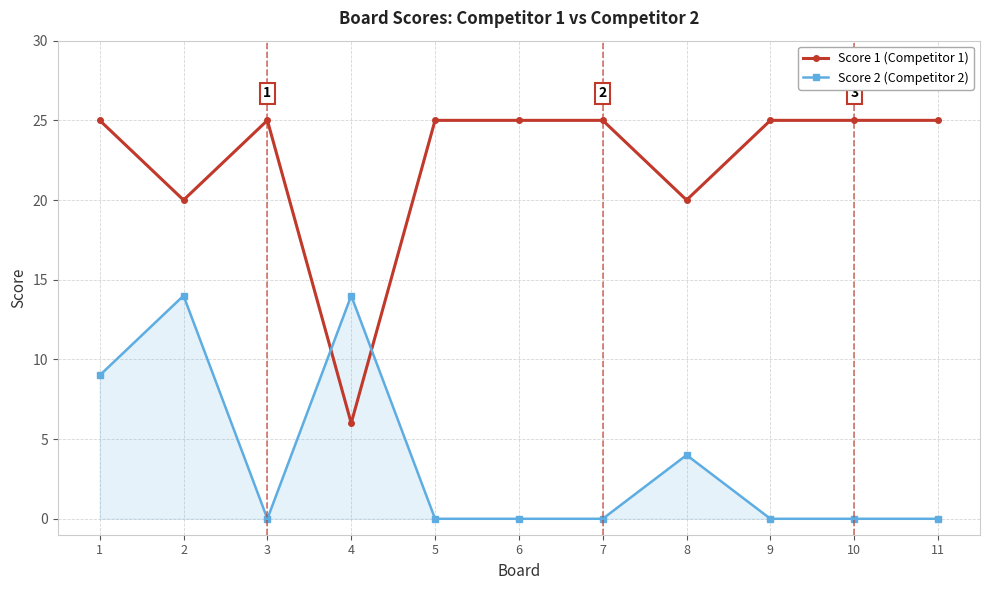

List the series in order of their peak value, highest first.

Score 1 (Competitor 1), Score 2 (Competitor 2)